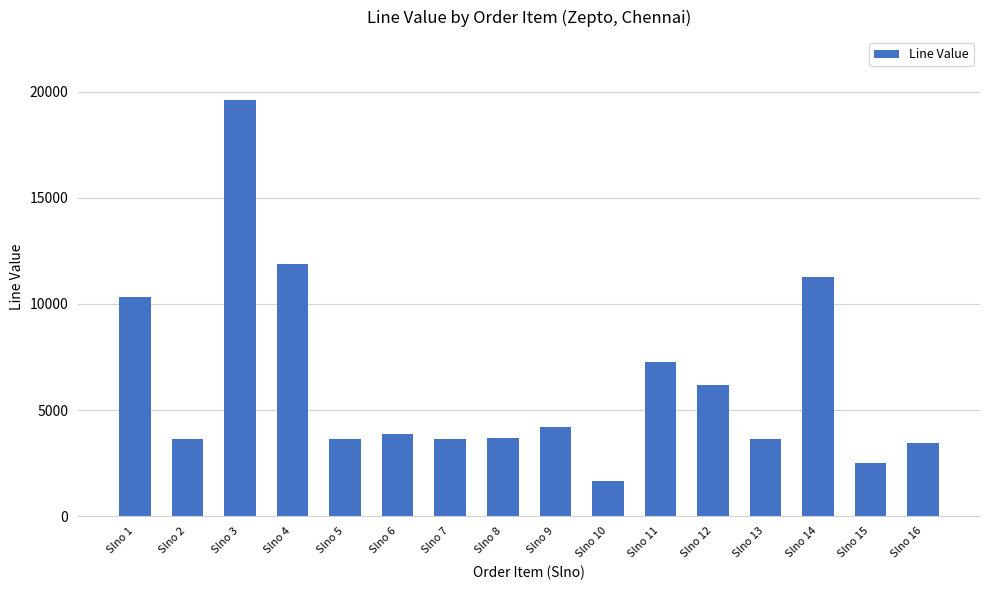

Is it true that the value at Slno 10 is 1640.4?

True